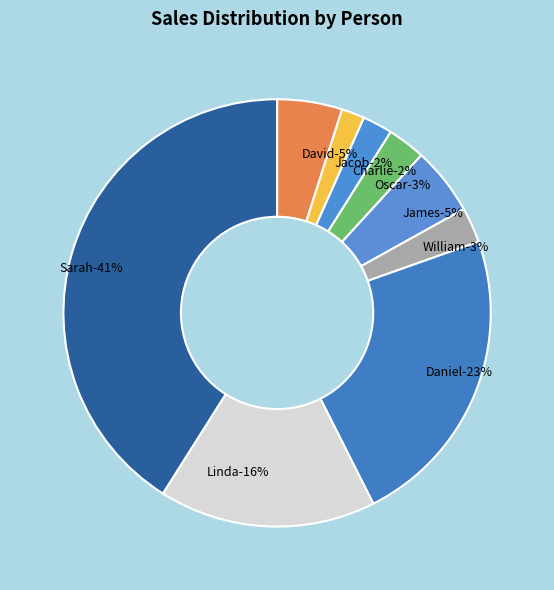

Which slice is the smallest?

Jacob